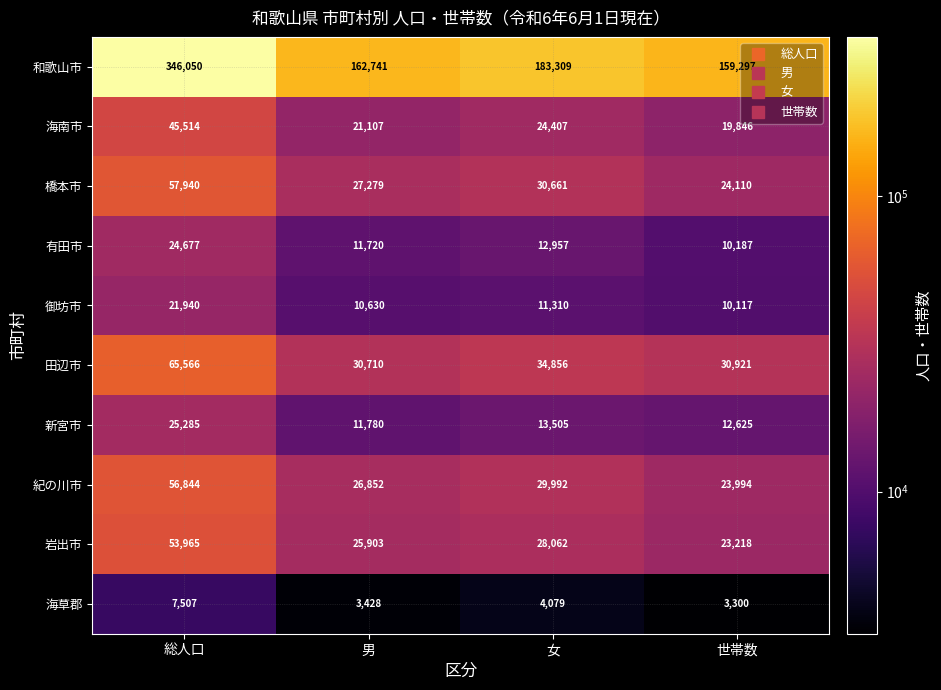

Rank the series by their maximum value, from lowest to highest.

海草郡, 御坊市, 有田市, 新宮市, 海南市, 岩出市, 紀の川市, 橋本市, 田辺市, 和歌山市